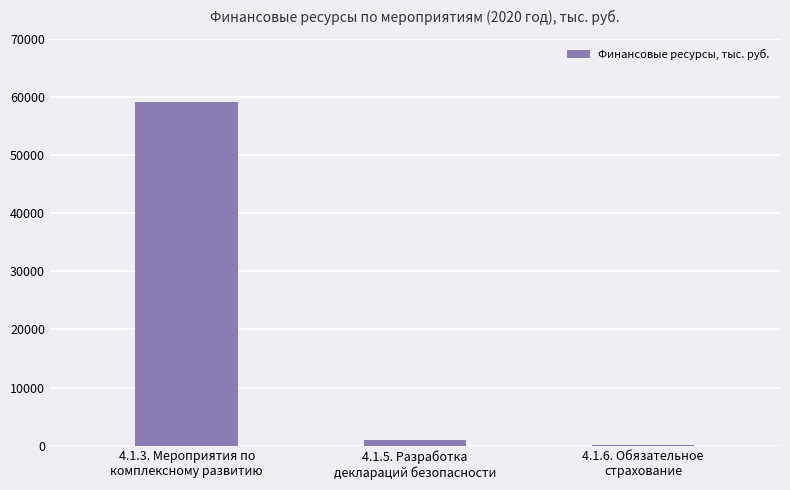

Reading left to right, extract all data points from this chart.

59125	1008	93